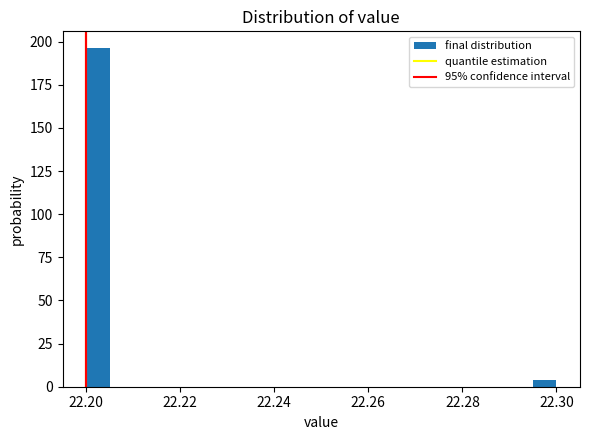

Read against the x-axis, roughly where is the centre of the tallest bar?

22.202